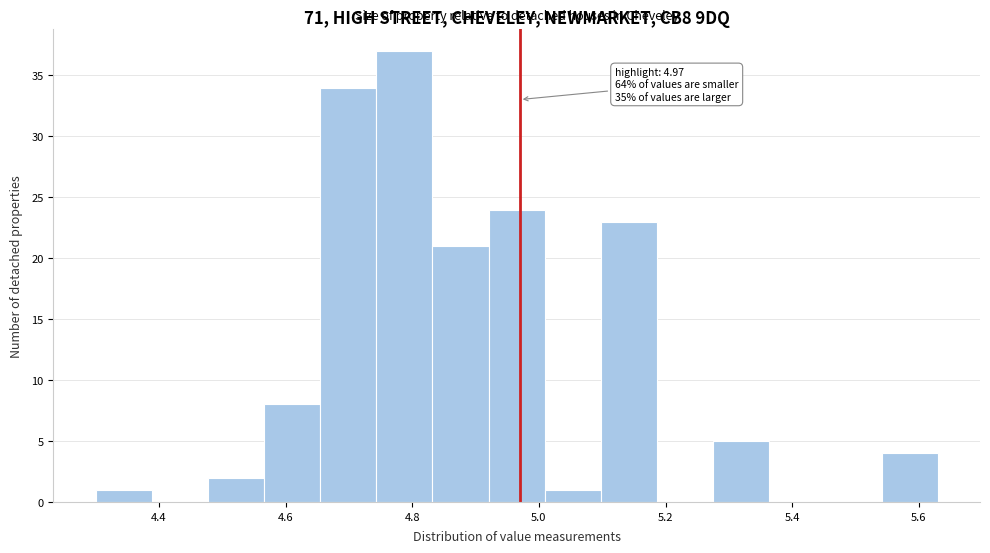

Which range on the x-axis has the tallest bar?

4.74 to 4.84